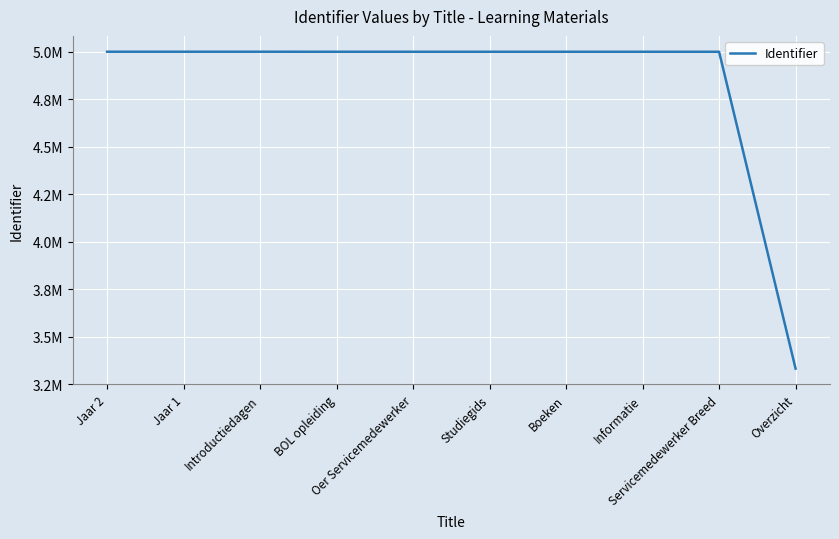

List the labels in order of value, smallest first.

Overzicht, Servicemedewerker Breed, Informatie, Boeken, Studiegids, Oer Servicemedewerker, BOL opleiding, Introductiedagen, Jaar 1, Jaar 2